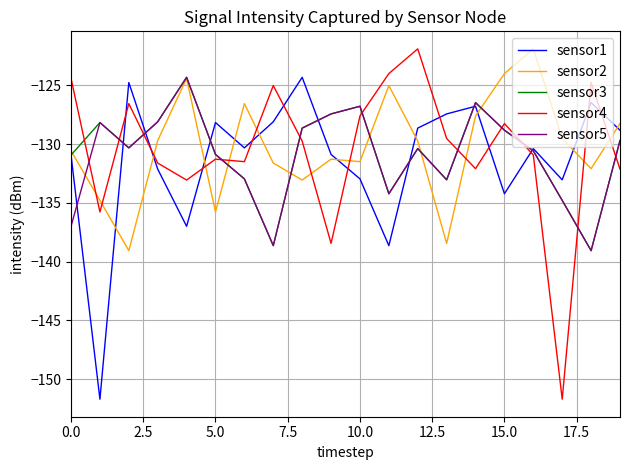

What is the maximum value for sensor1?

-124.3